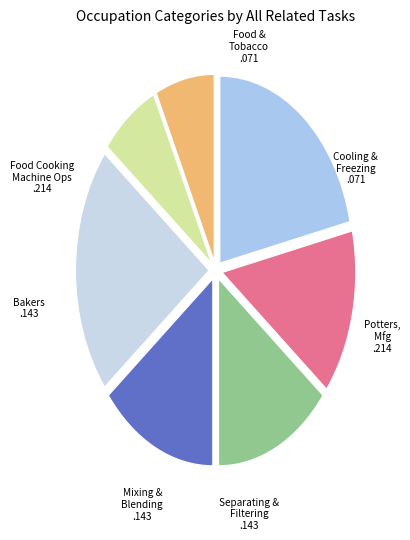

Is the sum of Food Cooking Machine Ops and Mixing & Blending greater than half?

No